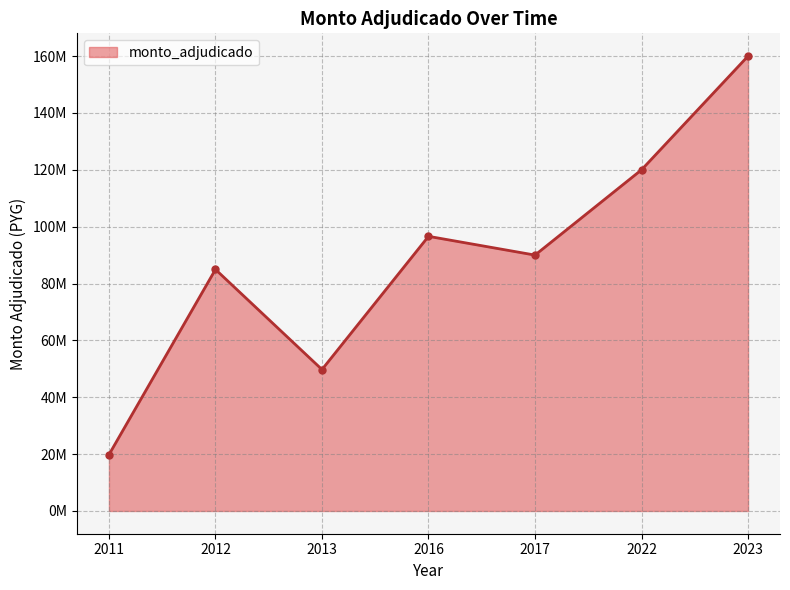

What is the sum of all values?

621110000